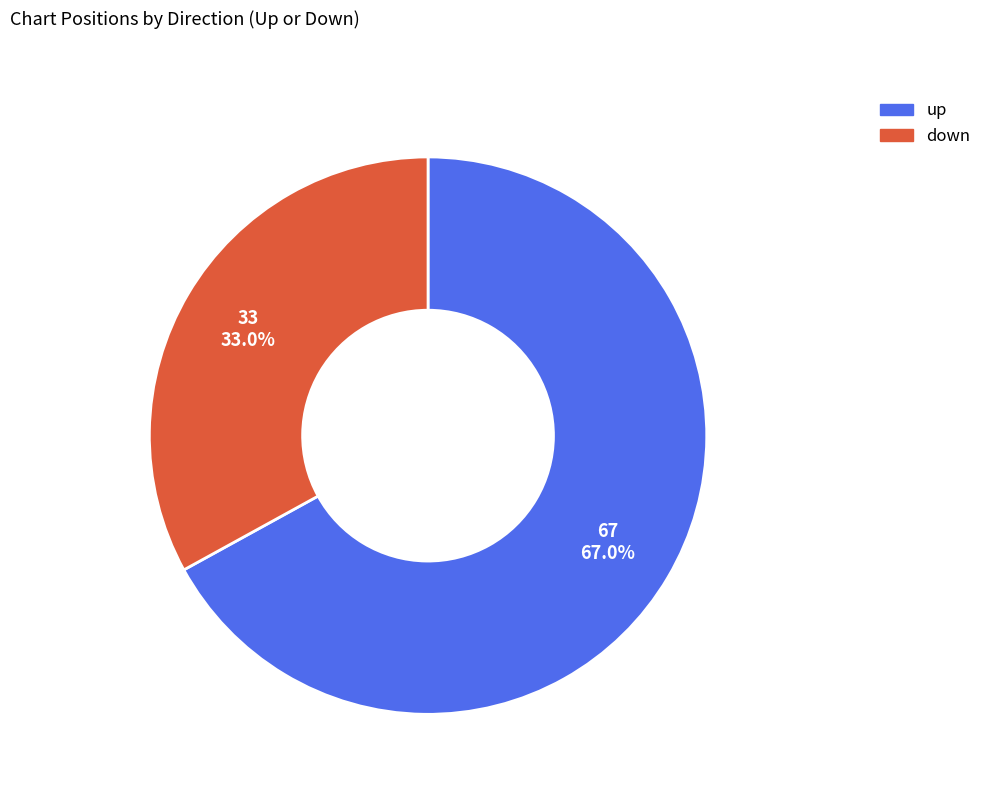

The down slice represents 33% of the pie. True or false?

True